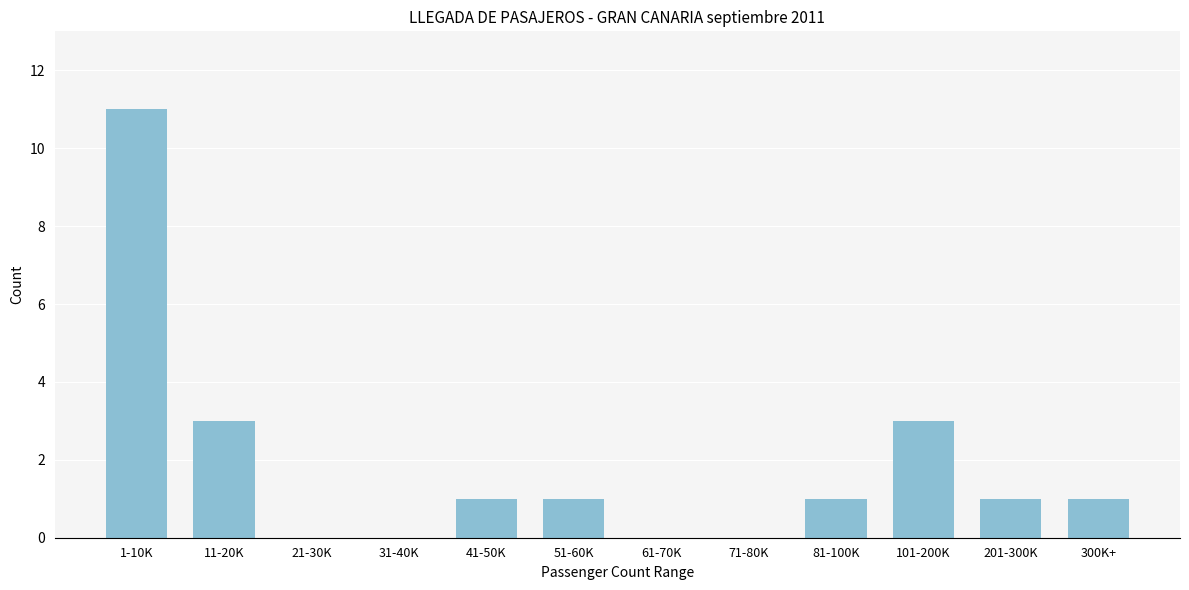

Reading right to left, transcribe all the data shown in this chart.

300K+=1	201-300K=1	101-200K=3	81-100K=1	71-80K=0	61-70K=0	51-60K=1	41-50K=1	31-40K=0	21-30K=0	11-20K=3	1-10K=11